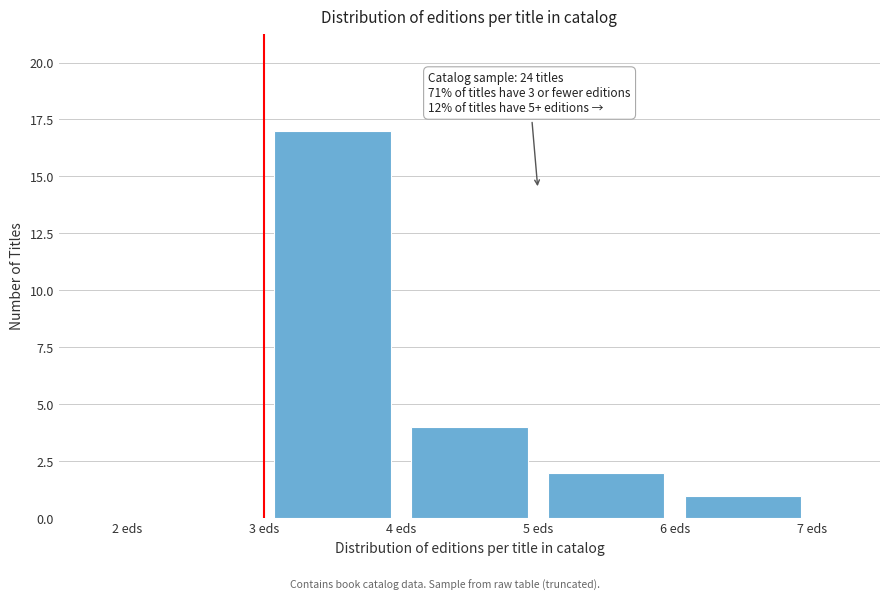

Over which range of the x-axis is the bar tallest?

3 to 4